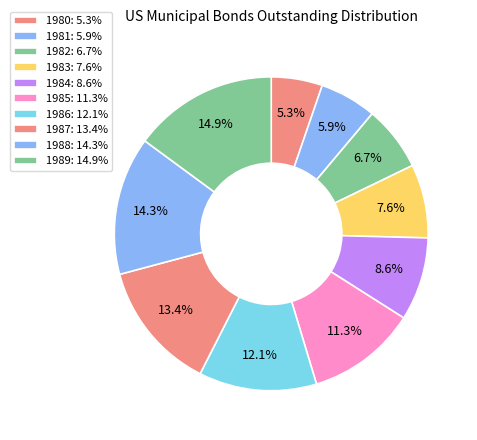

Approximately how many times larger is the value at 1988 compared to 1981?

2.4